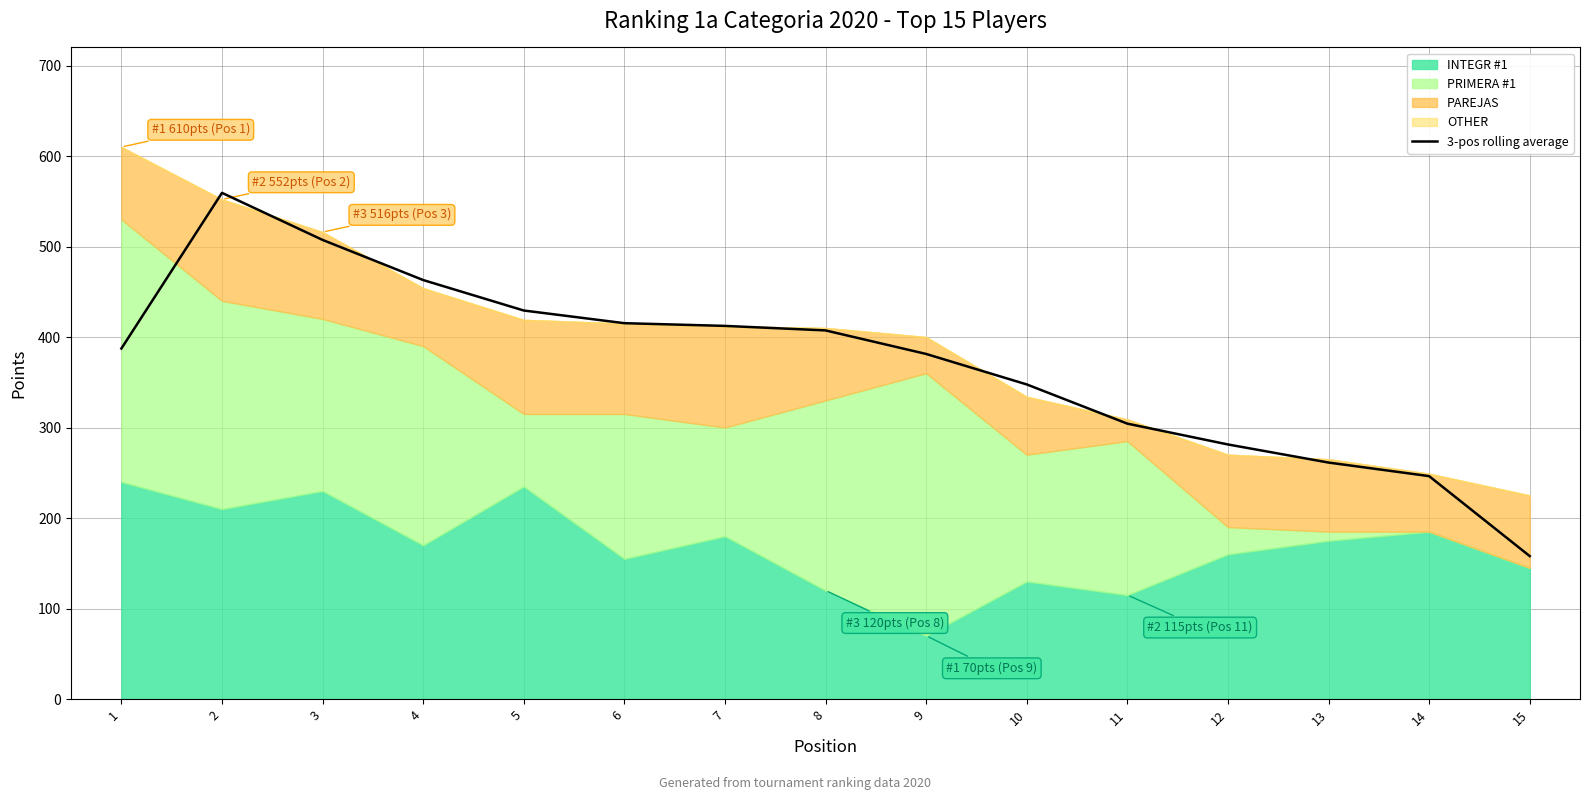

Does the chart display data point markers on the line(s)?

No